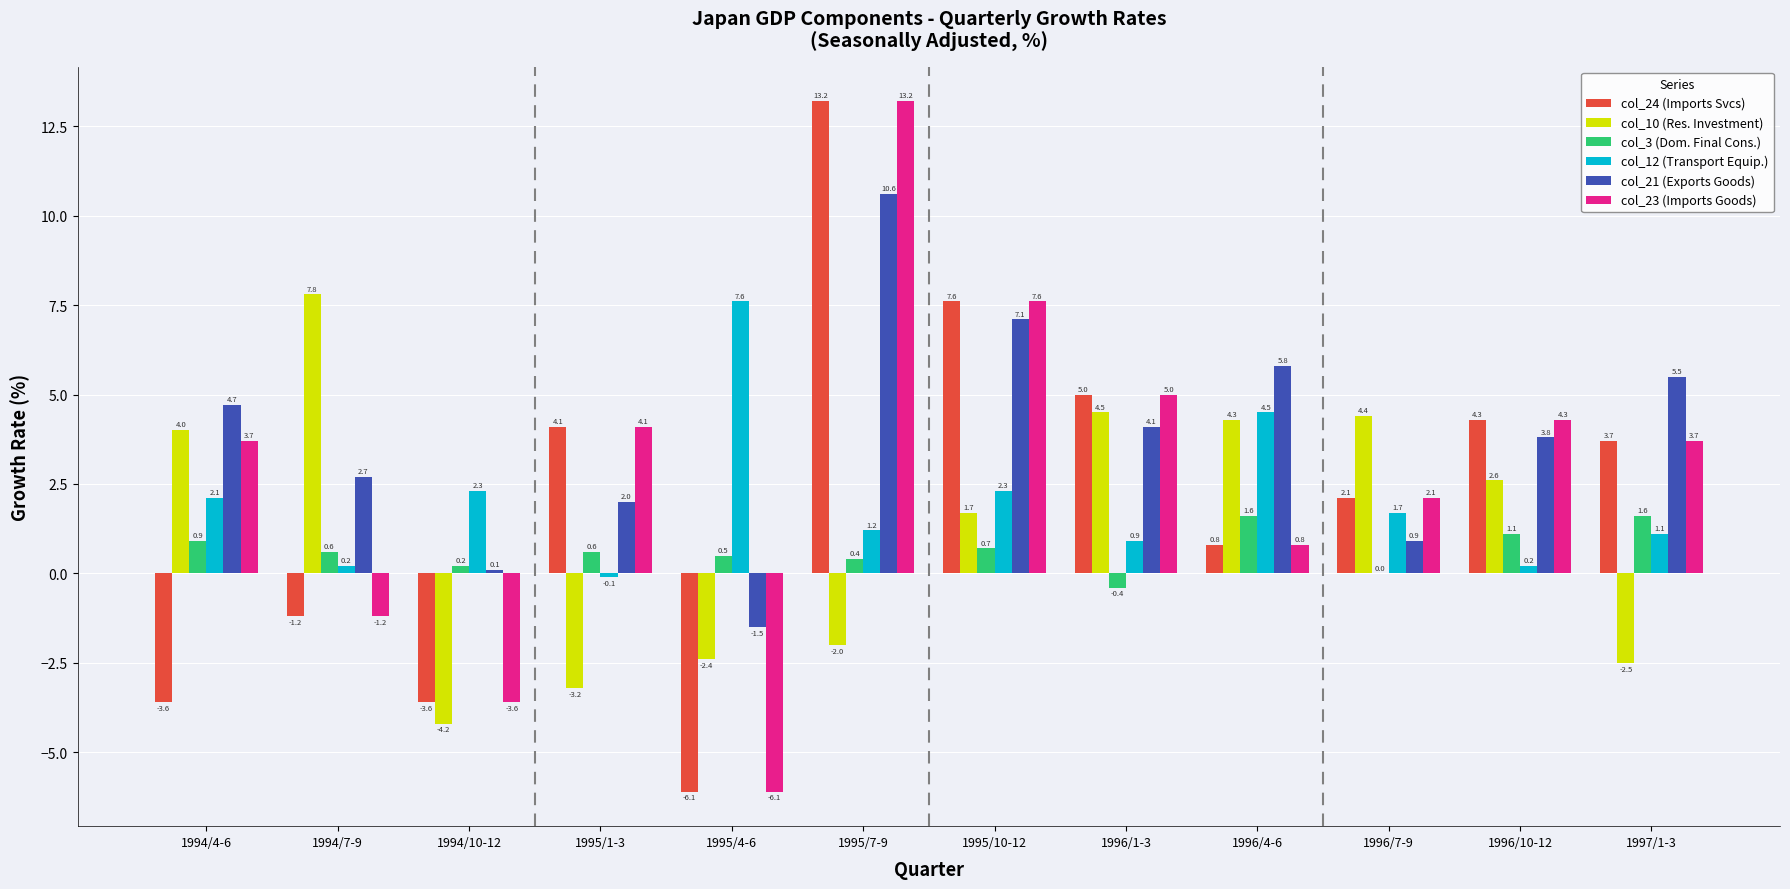

What is the spread (max minus min) of values at 1996/1-3?

5.4